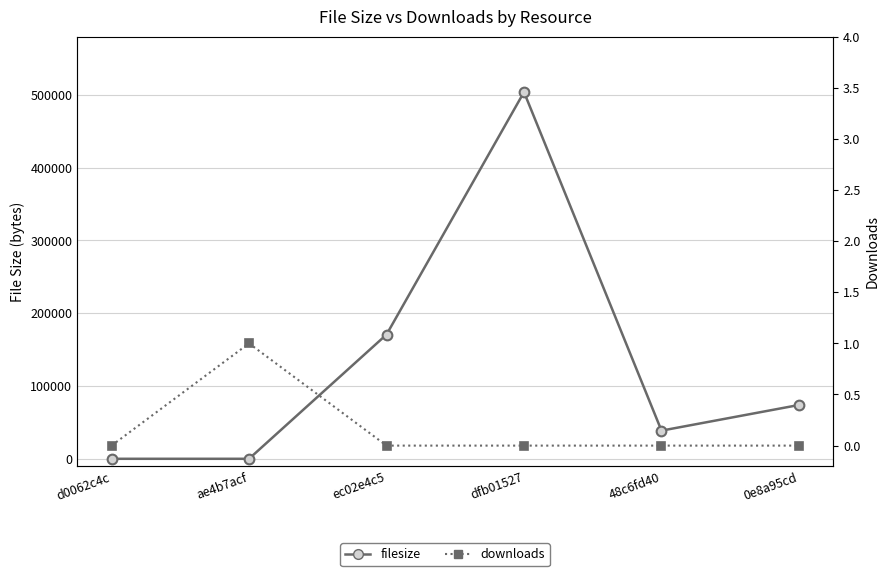

Where is filesize nearest to the value 251907?

ec02e4c5